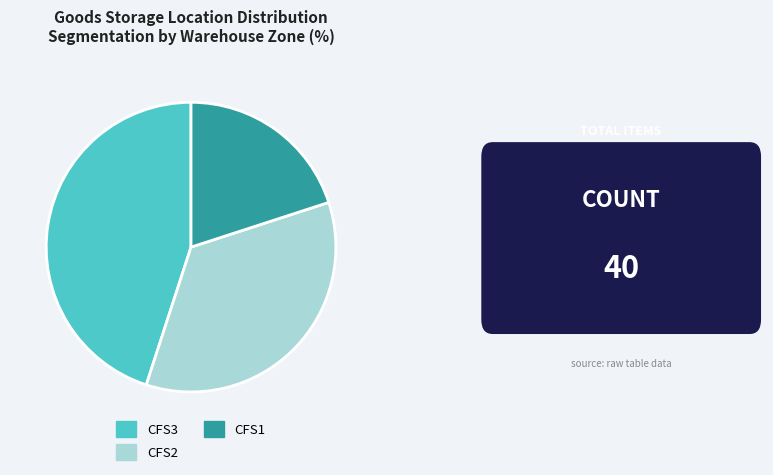

Which slice is the smallest?

CFS1